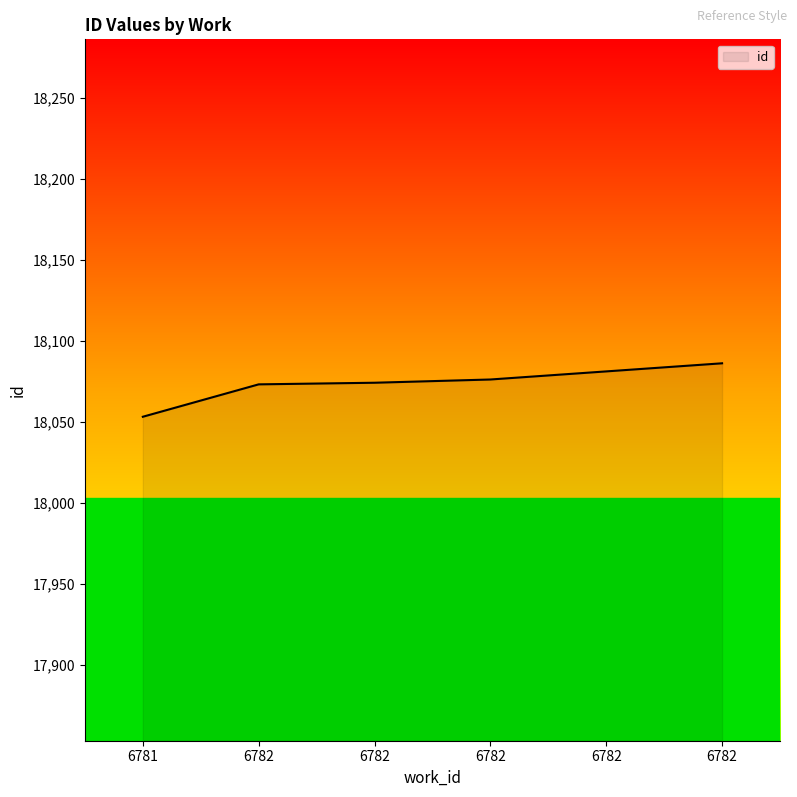

At which label does the data first exceed 18076?

6782